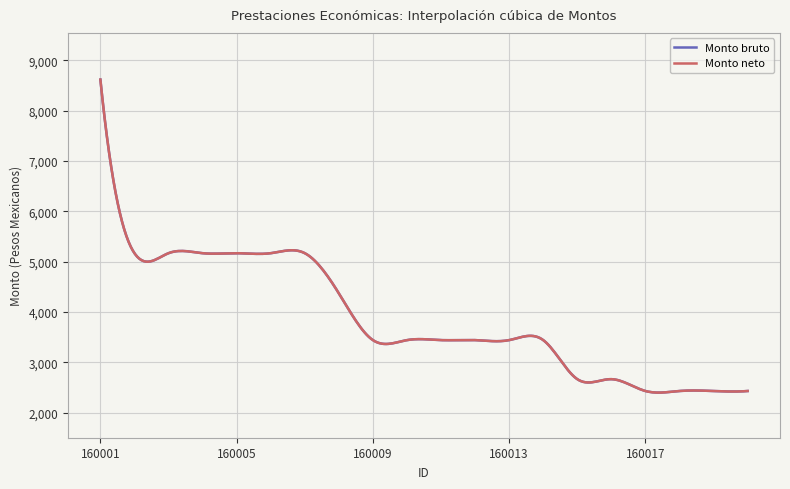

True or false: Monto neto and Monto bruto intersect in this chart.

False